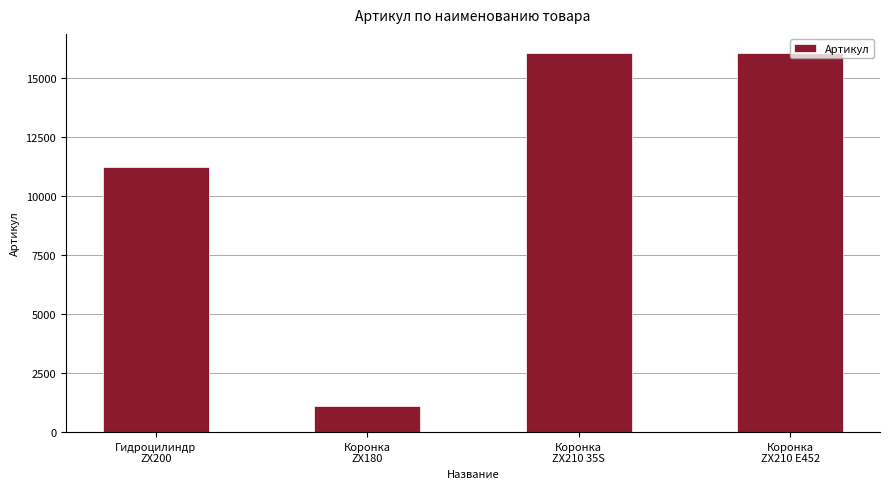

What is the value of the 2nd bar from the left?

1101